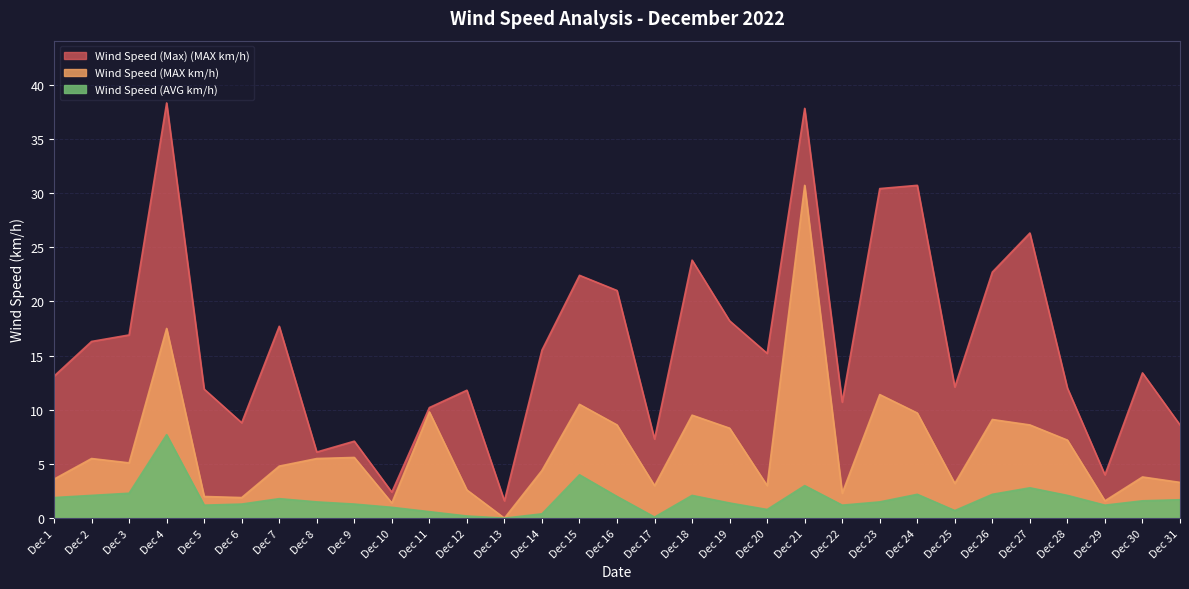

What is the sum of all Wind Speed (MAX km/h) values?

203.5